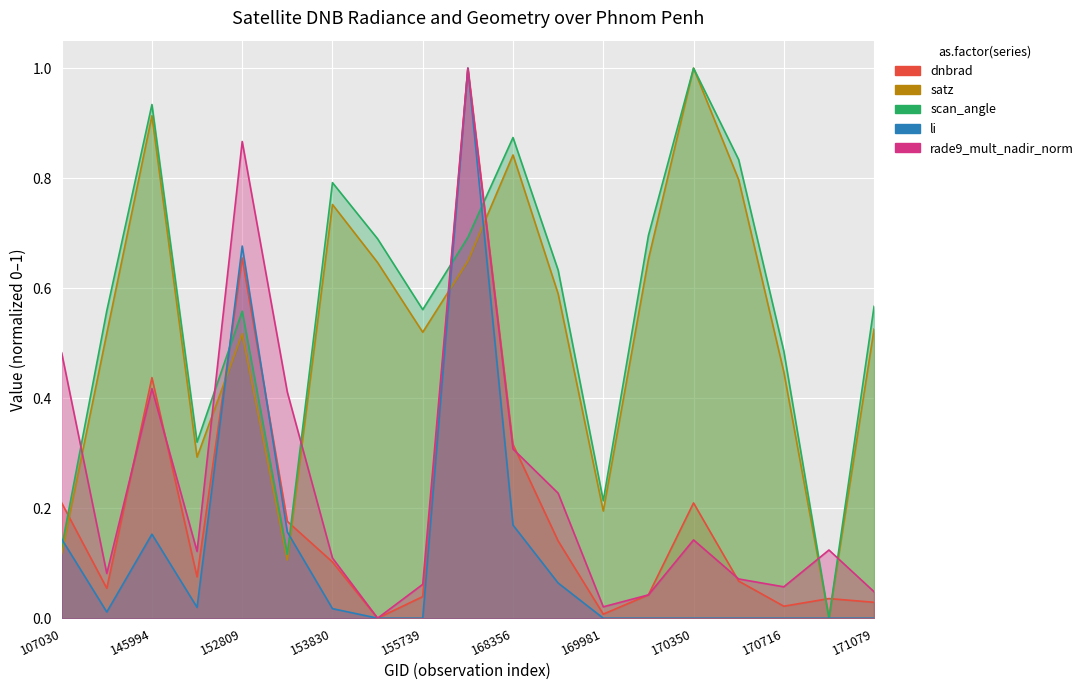

List the labels in order of li value, largest first.

157819, 152809, 168356, 153478, 145994, 107030, 168722, 148550, 153830, 131476, 171079, 170898, 154803, 155739, 170716, 170531, 170350, 170155, 169981